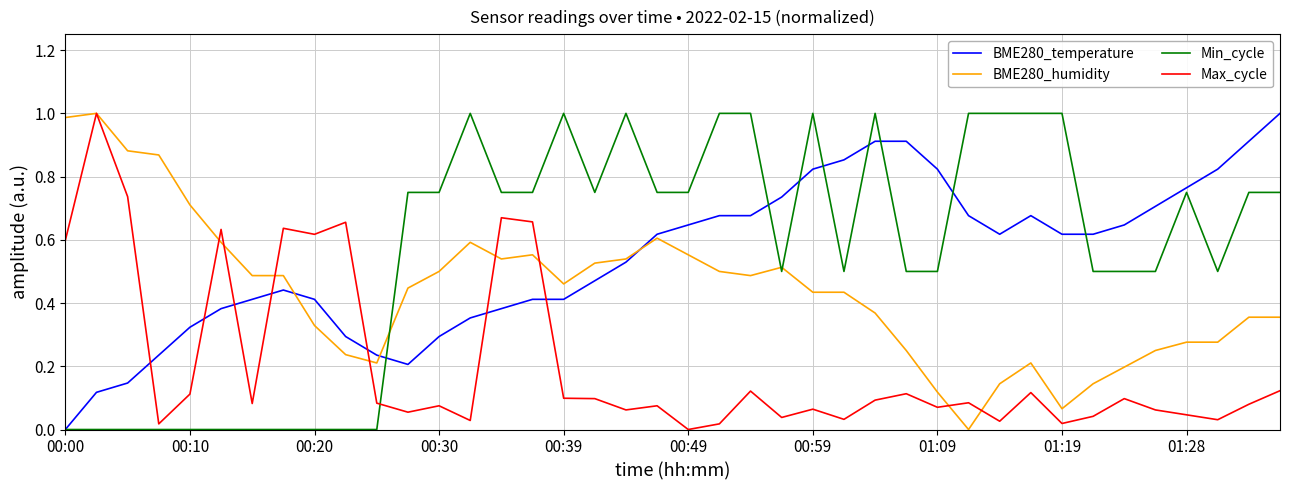

True or false: BME280_temperature and Max_cycle cross at least once.

True